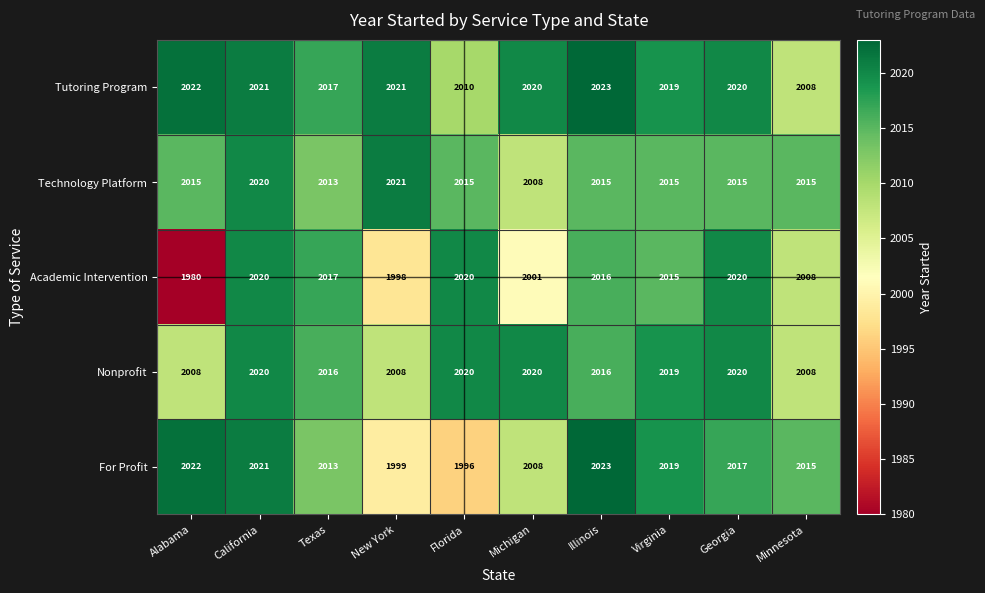

At which label does Academic Intervention reach its minimum?

Alabama